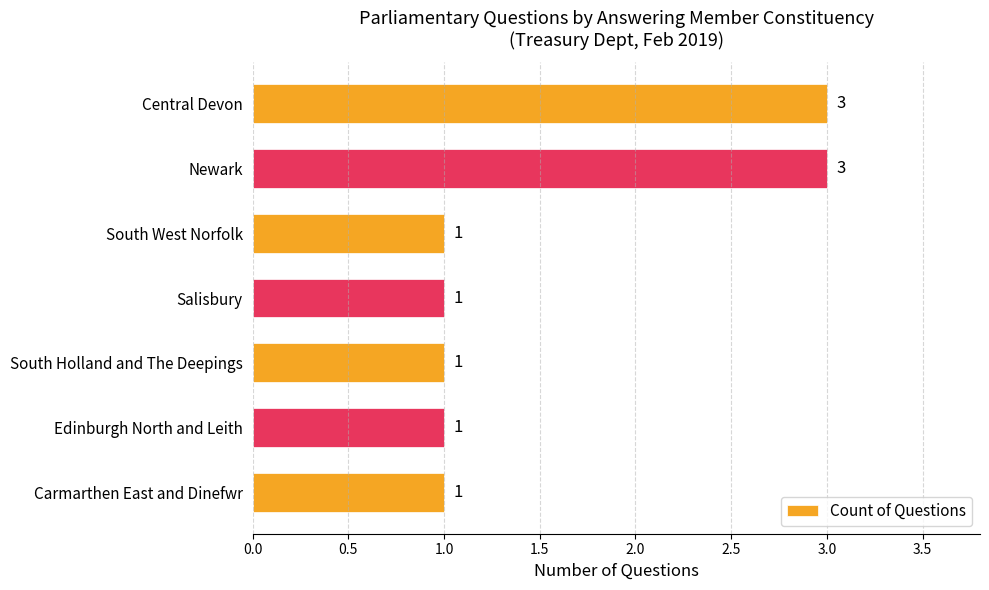

Reading top to bottom, extract all data points from this chart.

3	3	1	1	1	1	1